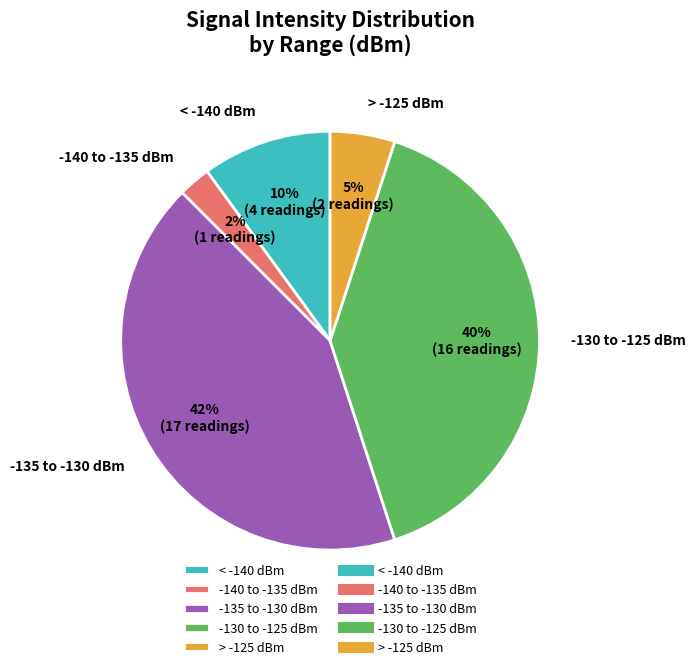

Rank the categories by value from highest to lowest.

-135 to -130 dBm, -130 to -125 dBm, < -140 dBm, > -125 dBm, -140 to -135 dBm